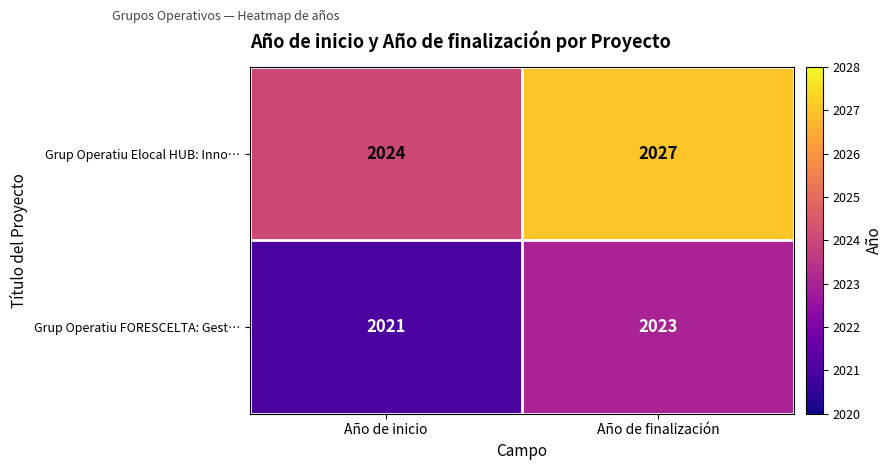

At which label does Grup Operatiu FORESCELTA: Gest… reach its minimum?

Año de inicio